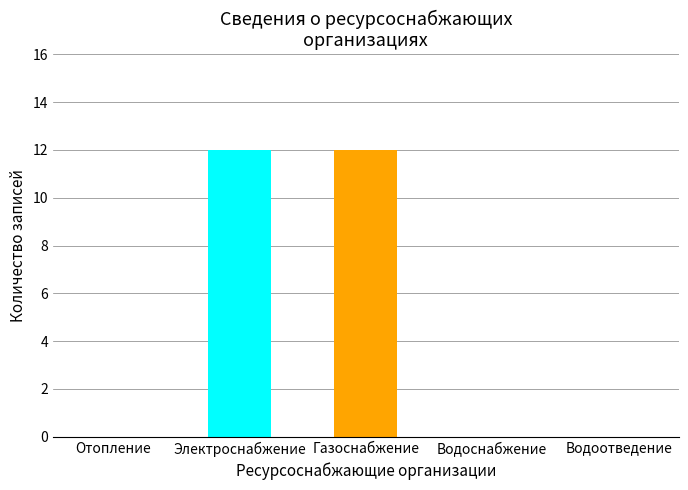

Is it true that Газоснабжение equals 0 at Отопление?

True